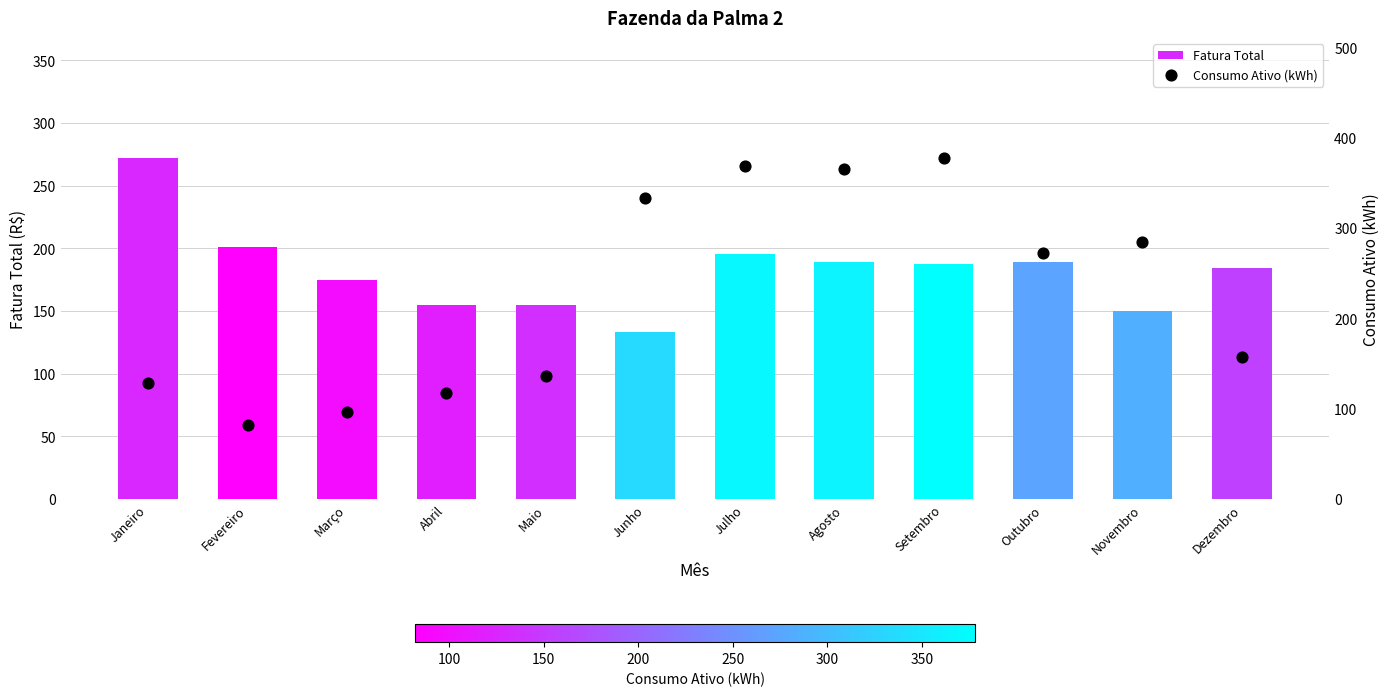

Which series has the largest Y range (max minus min)?

Consumo Ativo (kWh)